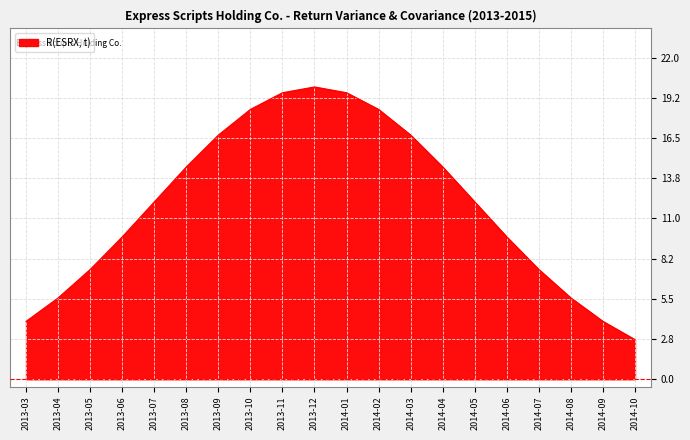

What is the ratio of the value at 2013-06 to the value at 2014-06?

1.0